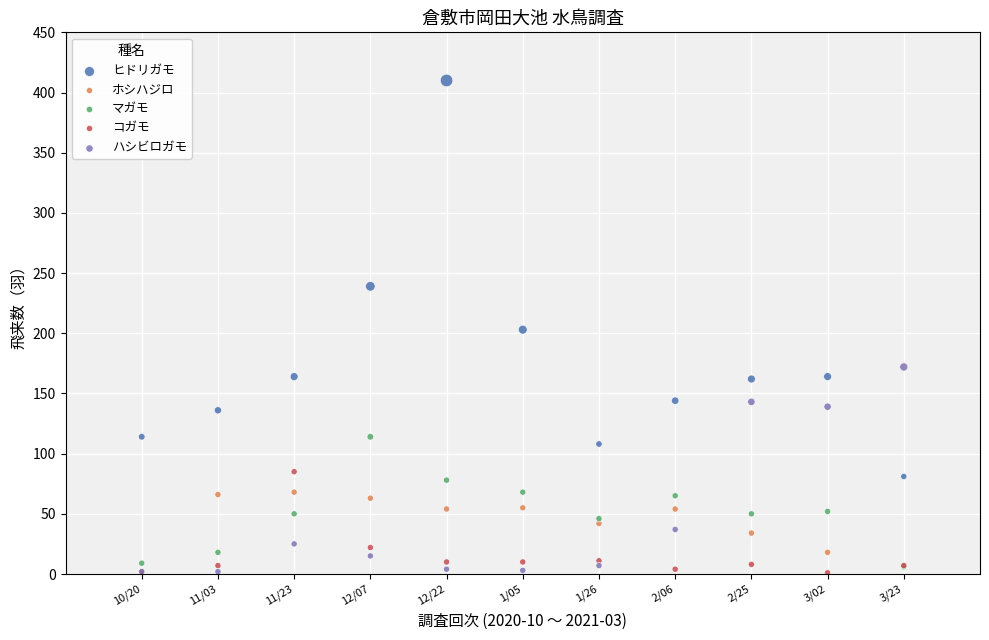

In the ヒドリガモ series, what Y value is closest to 245?

239